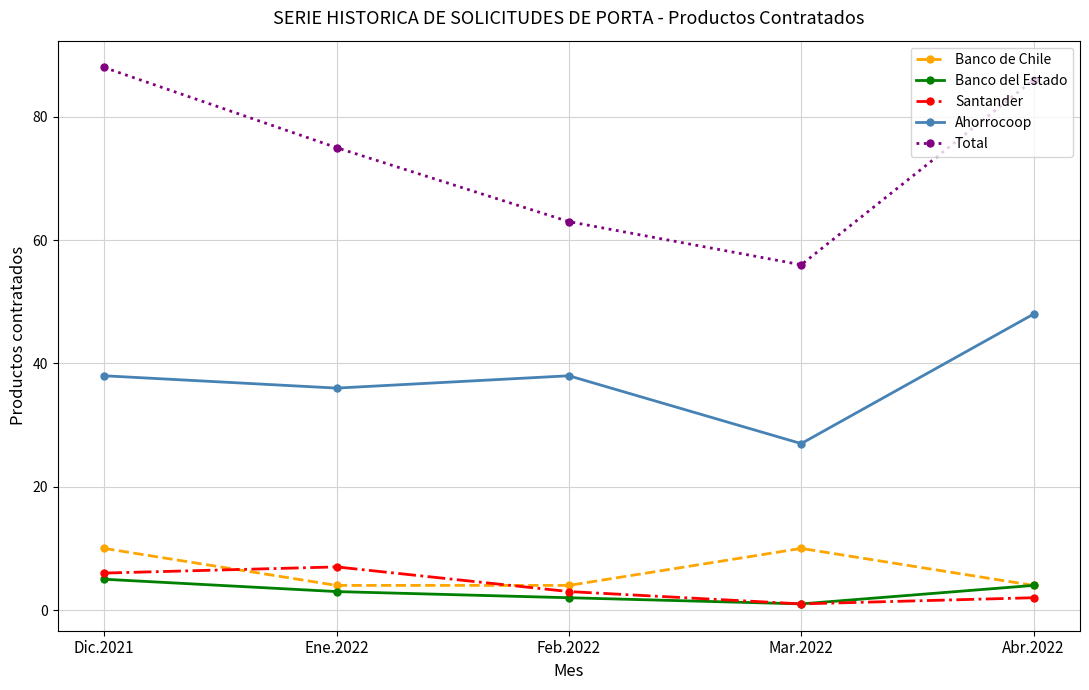

How many interior local peaks does the Banco de Chile series have?

1